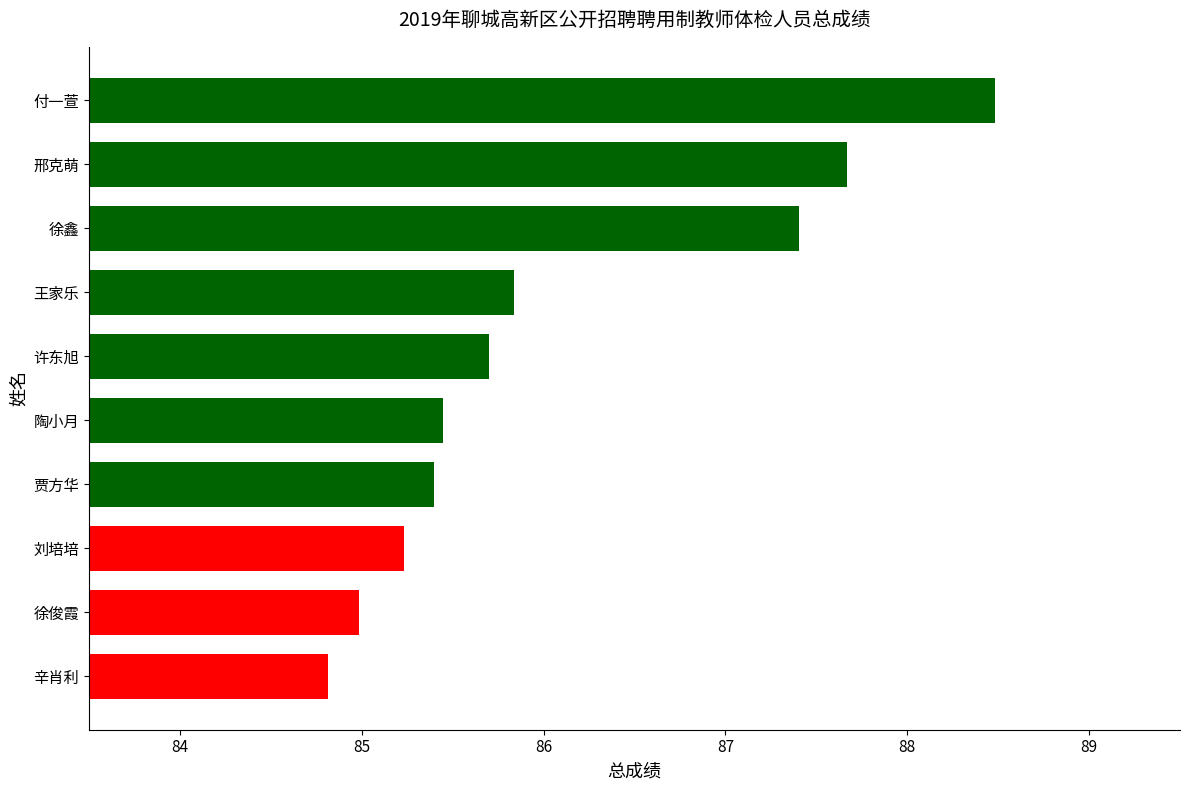

What is the difference between the maximum and minimum values?

3.7